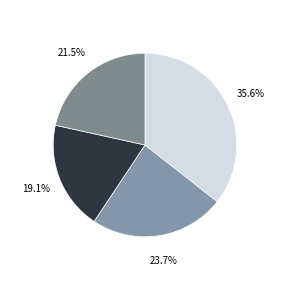

Does any single category account for the majority?

No